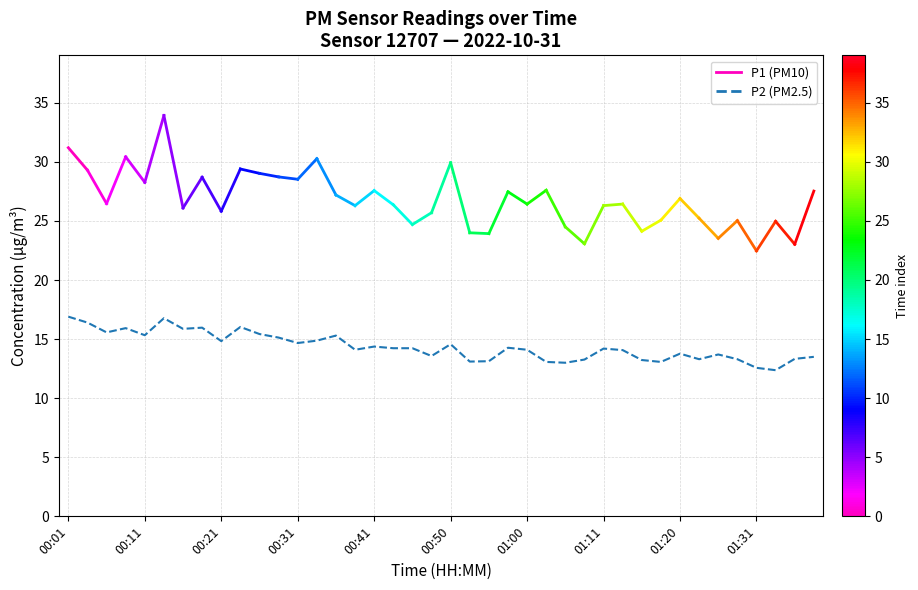

What is the difference between the maximum and minimum values?

4.5